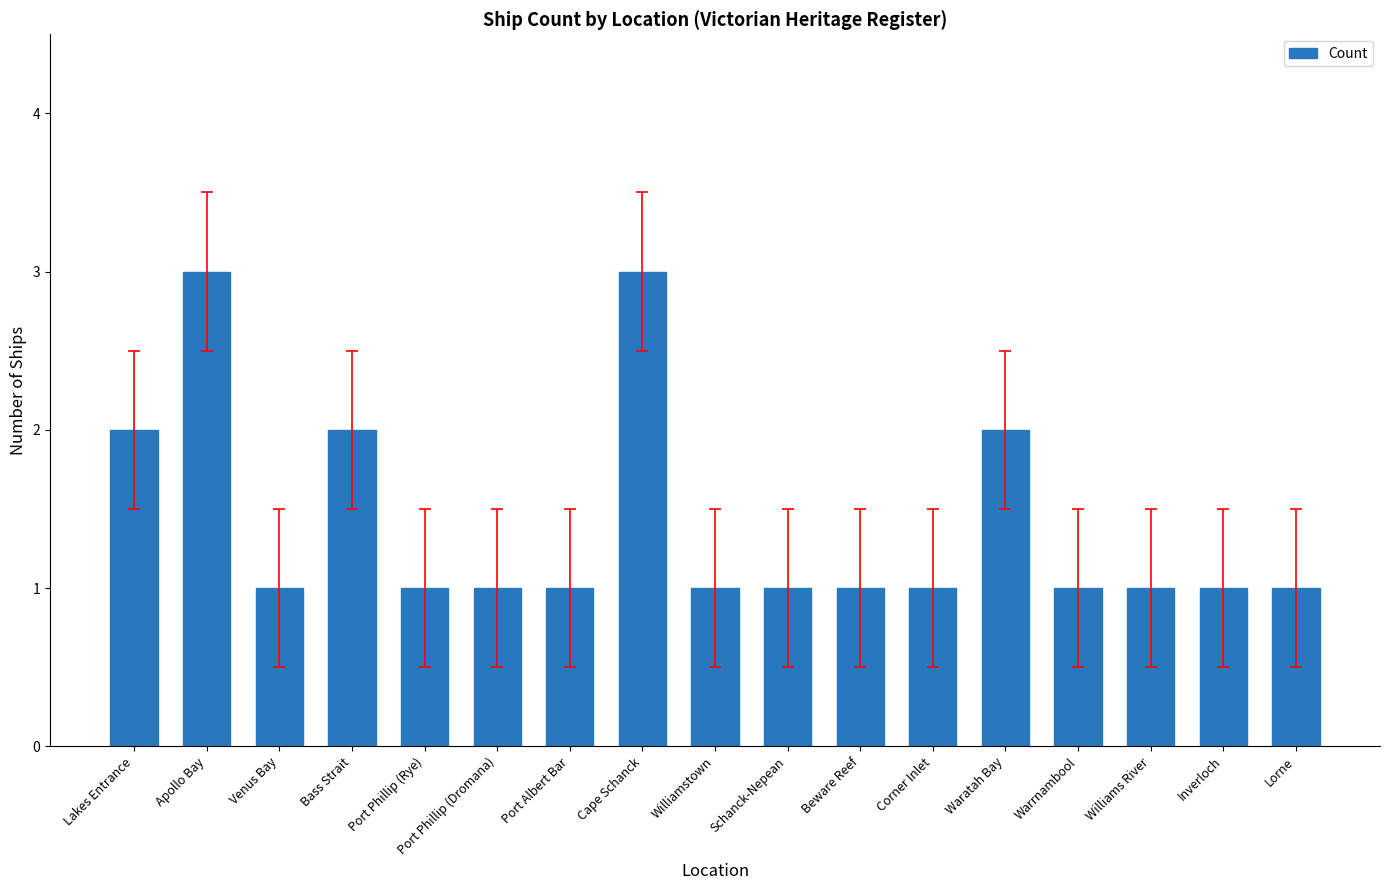

Read the value at Port Phillip (Dromana).

1